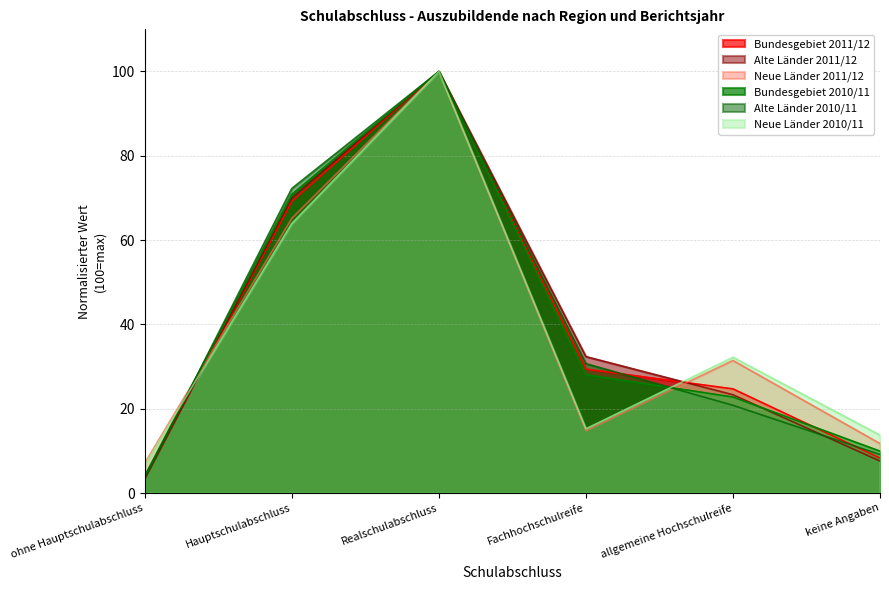

Is the value of Alte Länder 2010/11 at Realschulabschluss greater than the value of Bundesgebiet 2010/11 at Realschulabschluss?

No